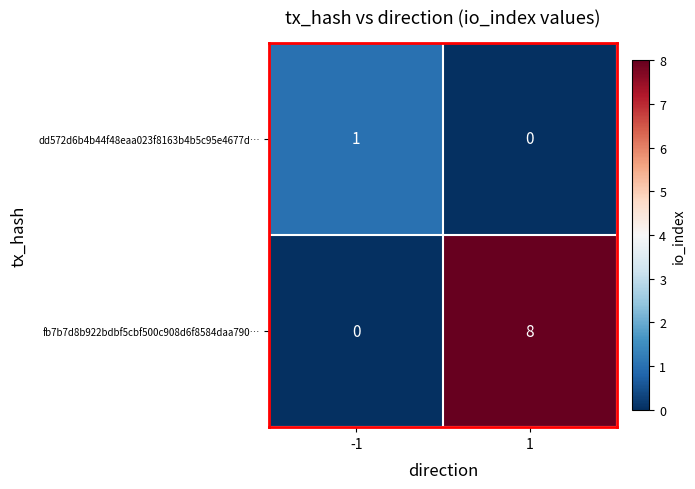

Which series changed the most between -1 and 1?

fb7b7d8b922bdbf5cbf500c908d6f8584daa790…